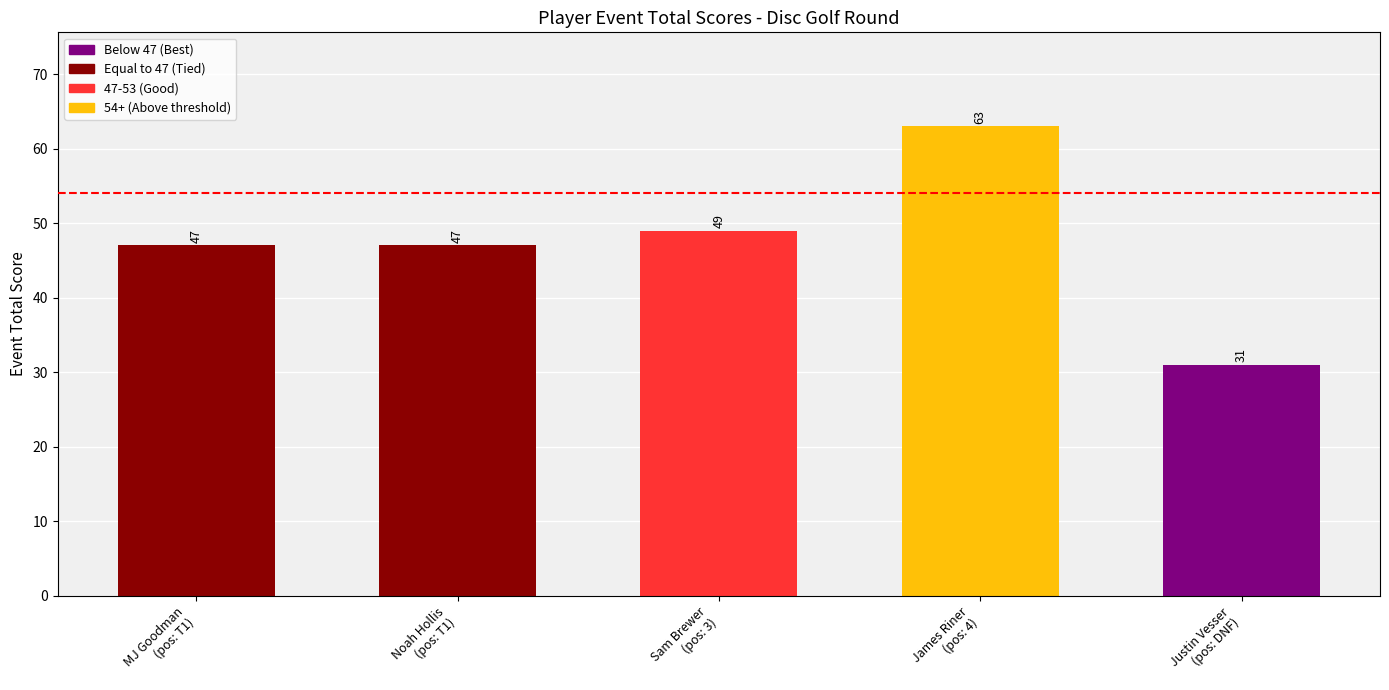

How many distinct data groups are displayed?

1